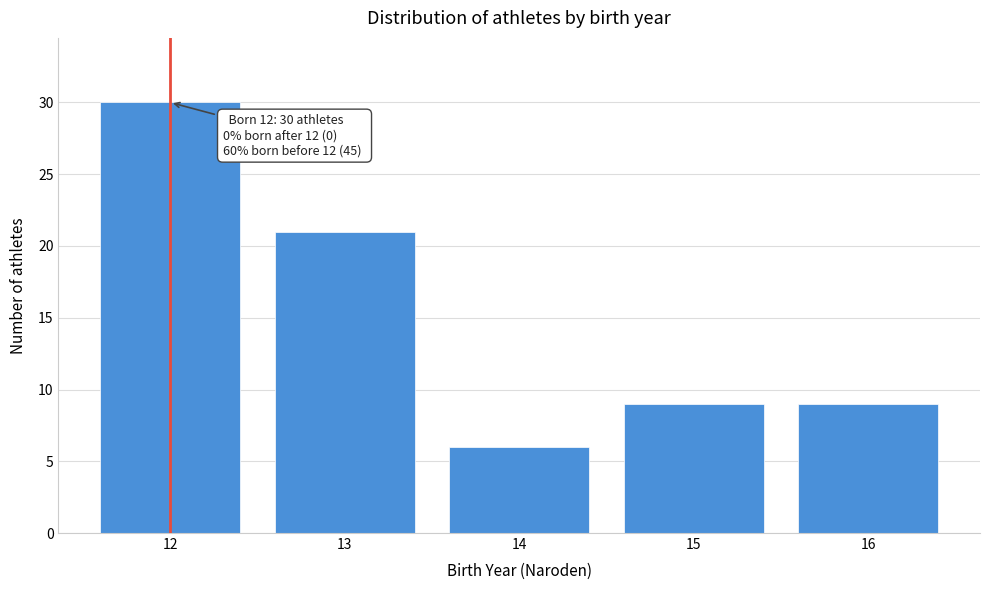

Reading right to left, list all the values displayed in this chart.

9	9	6	21	30